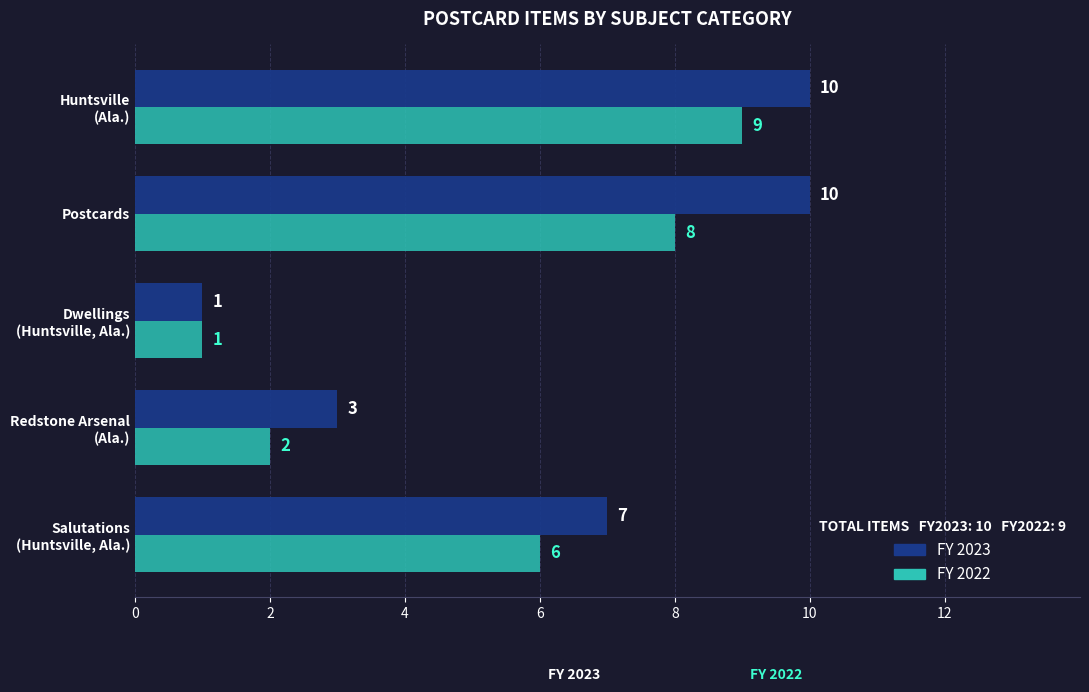

The FY 2022 series shows 12 at Postcards. True or false?

False